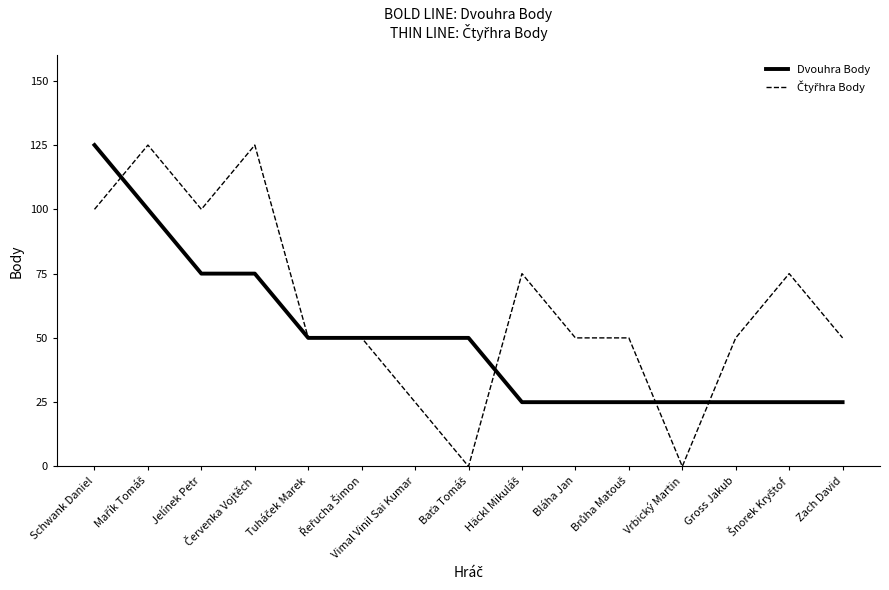

What is the greatest value displayed?

125